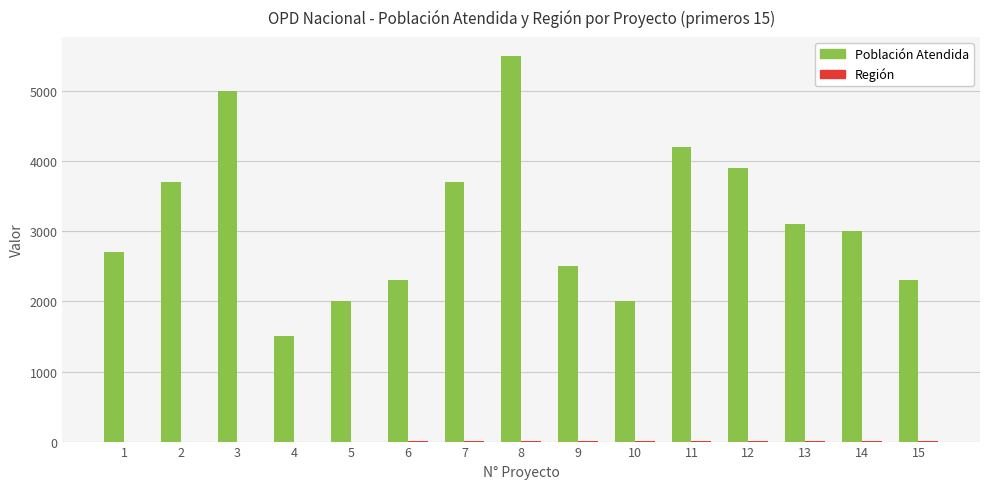

Between 2 and 10, which series saw the biggest shift?

Población Atendida